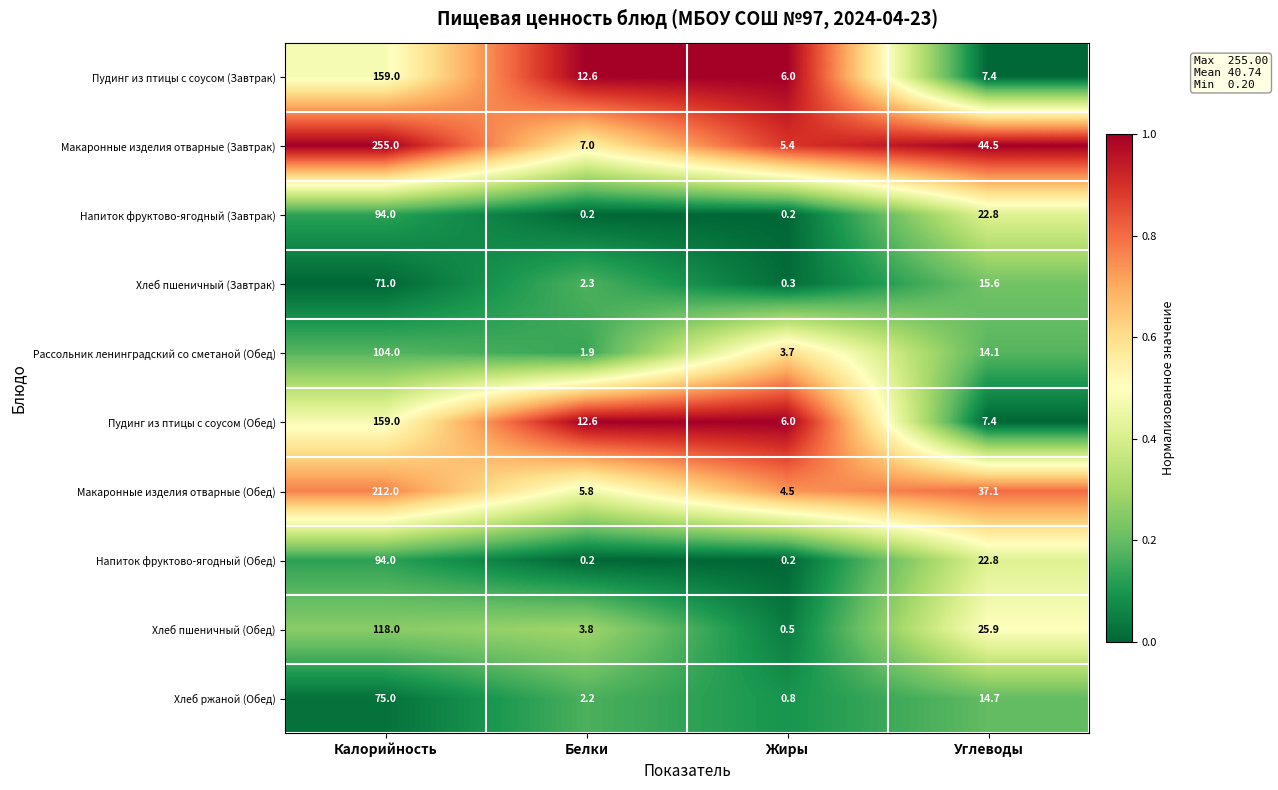

Read the Макаронные изделия отварные (Завтрак) value at Калорийность.

255.0